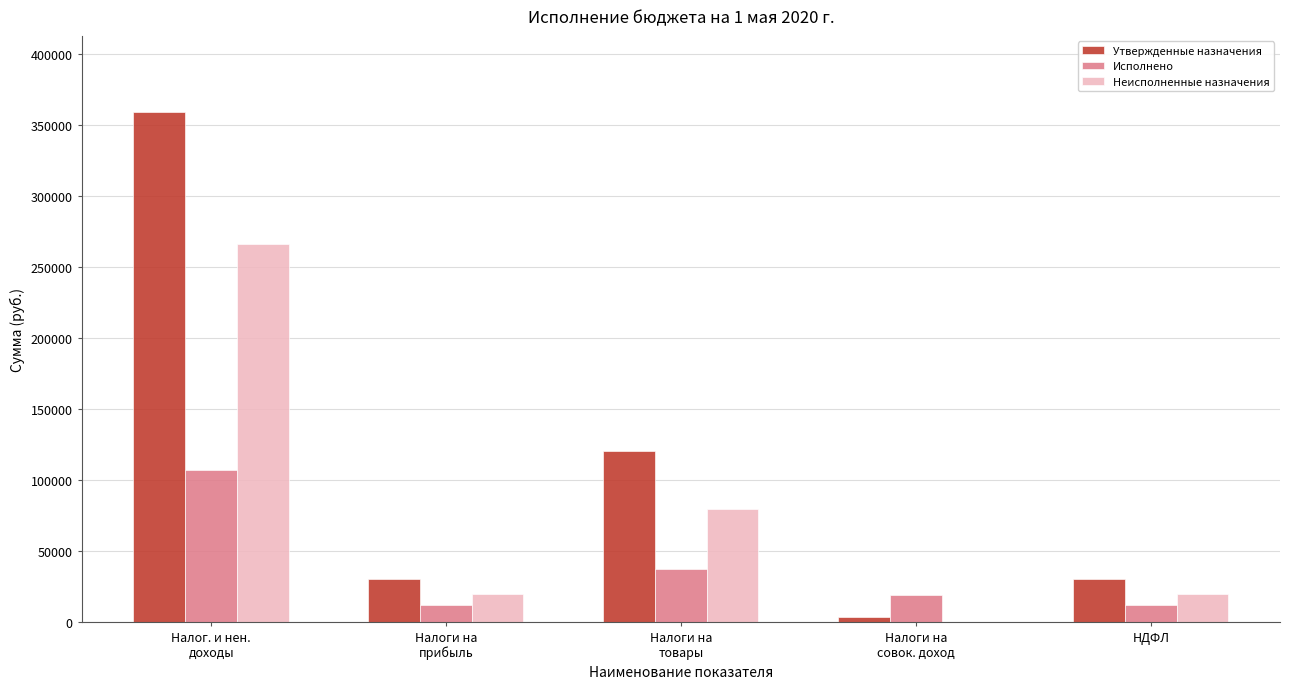

What is the average value of the Исполнено series?

37187.4